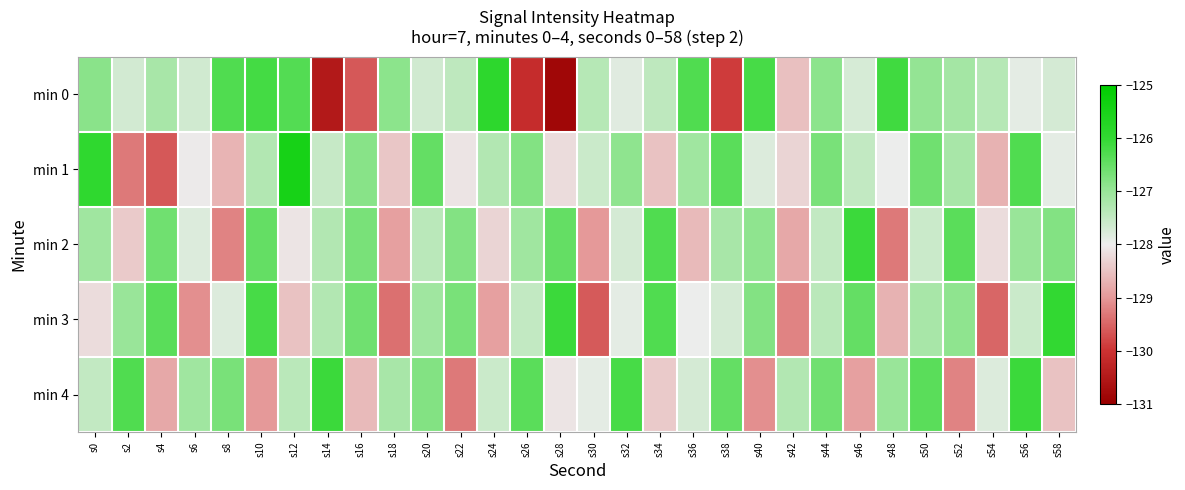

Between s20 and s32, which is larger?

s20